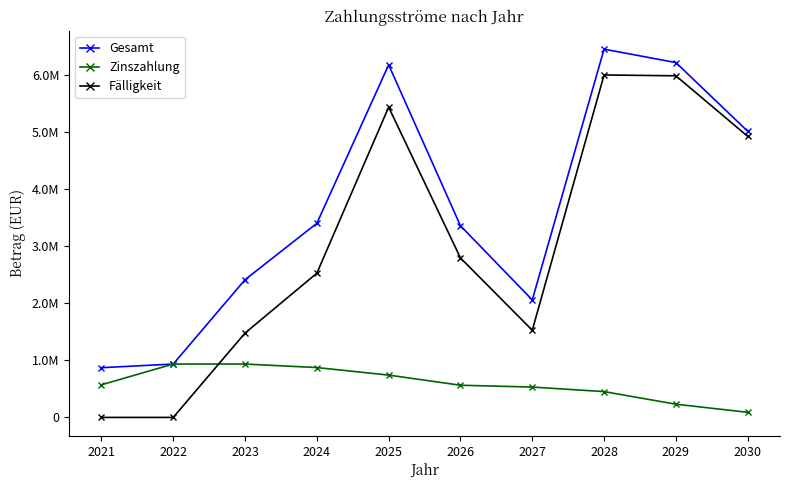

Is it true that Gesamt equals 870747.1 at 2021?

True